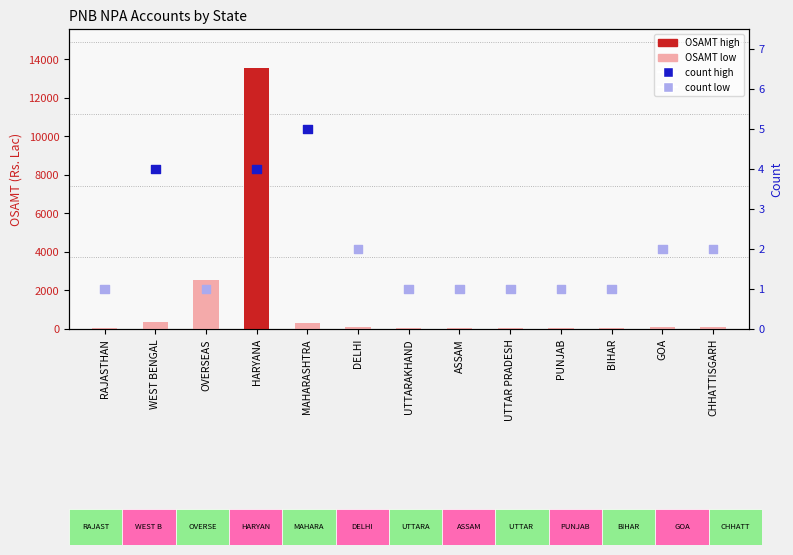

Which series has the largest total across all categories?

OSAMT (Rs. Lac)